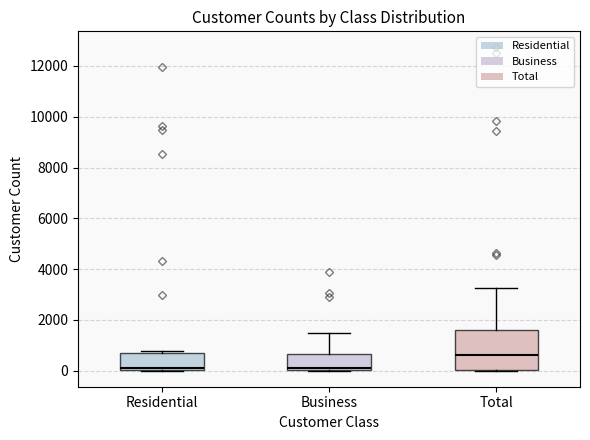

Reading left to right, transcribe this box plot: for each box, give where its median line is, the range the box spans, and where its two whiskers end, as read against the y-axis. The values are not printed on the chart, so give them approximately, as read against the axis.

Residential: median 200, box 0 to 800, whiskers 0 to 800 (just above the box's upper edge)
Business: median 200, box 0 to 600, whiskers 0 to 1400
Total: median 600, box 0 to 1600, whiskers 0 to 3200